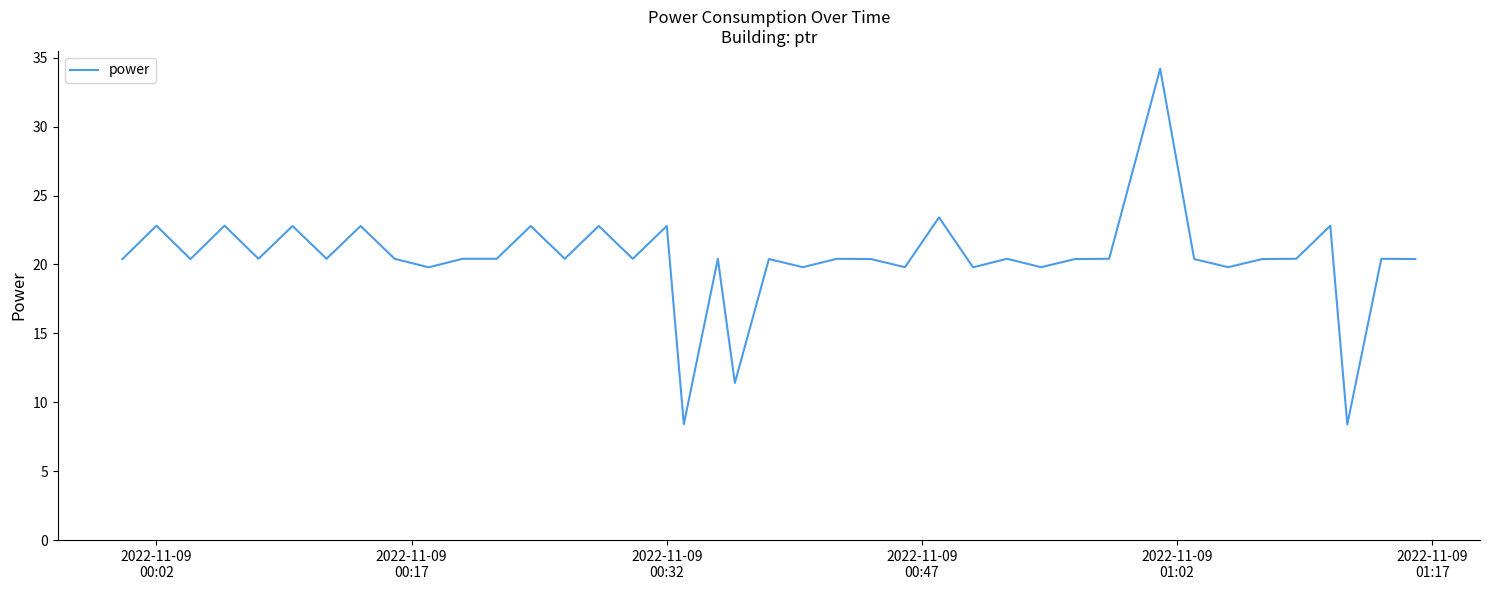

What is the difference between the maximum and minimum values?

25.8